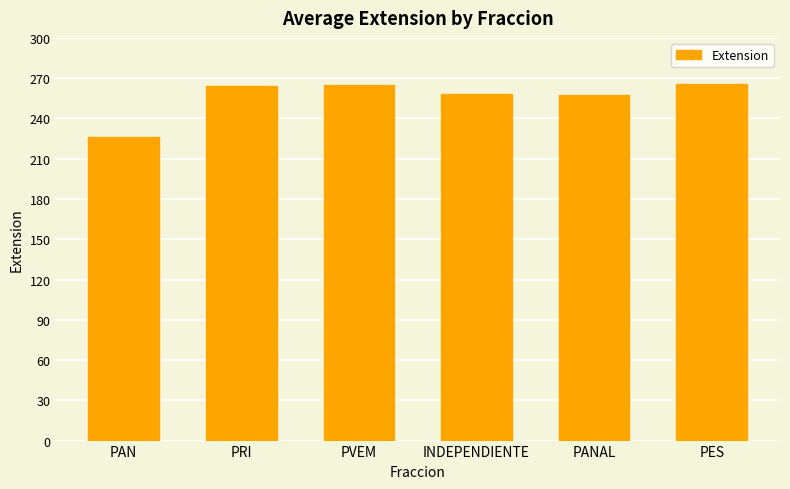

What is the value of the 1st bar from the left?

226.5